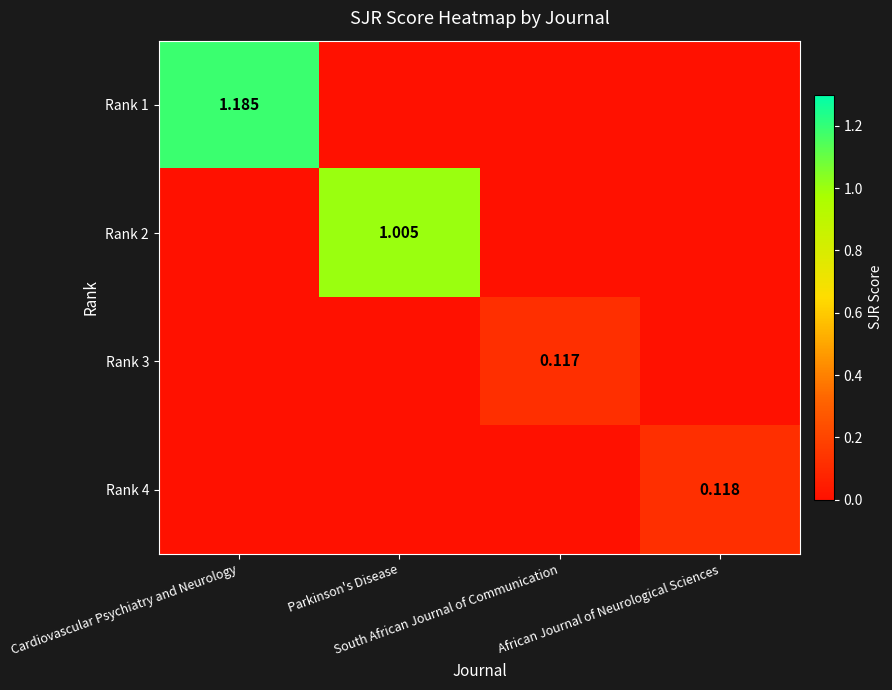

Count the number of data series in this chart.

4